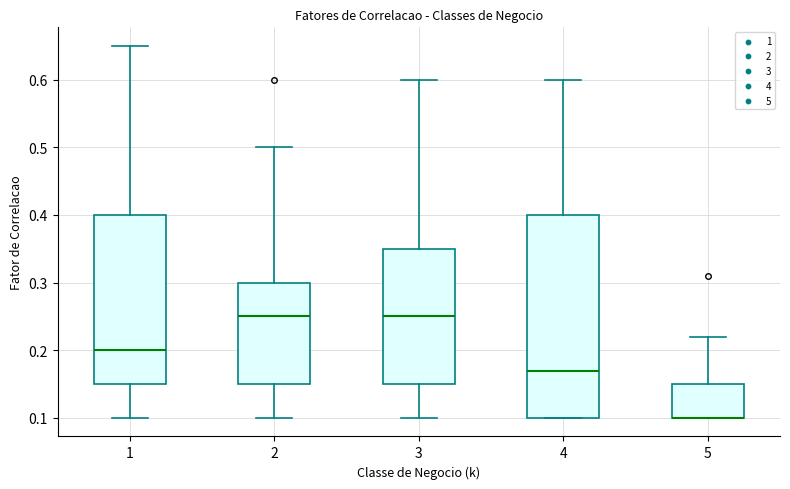

Which box is the tallest, from its lower edge to its upper edge?

4